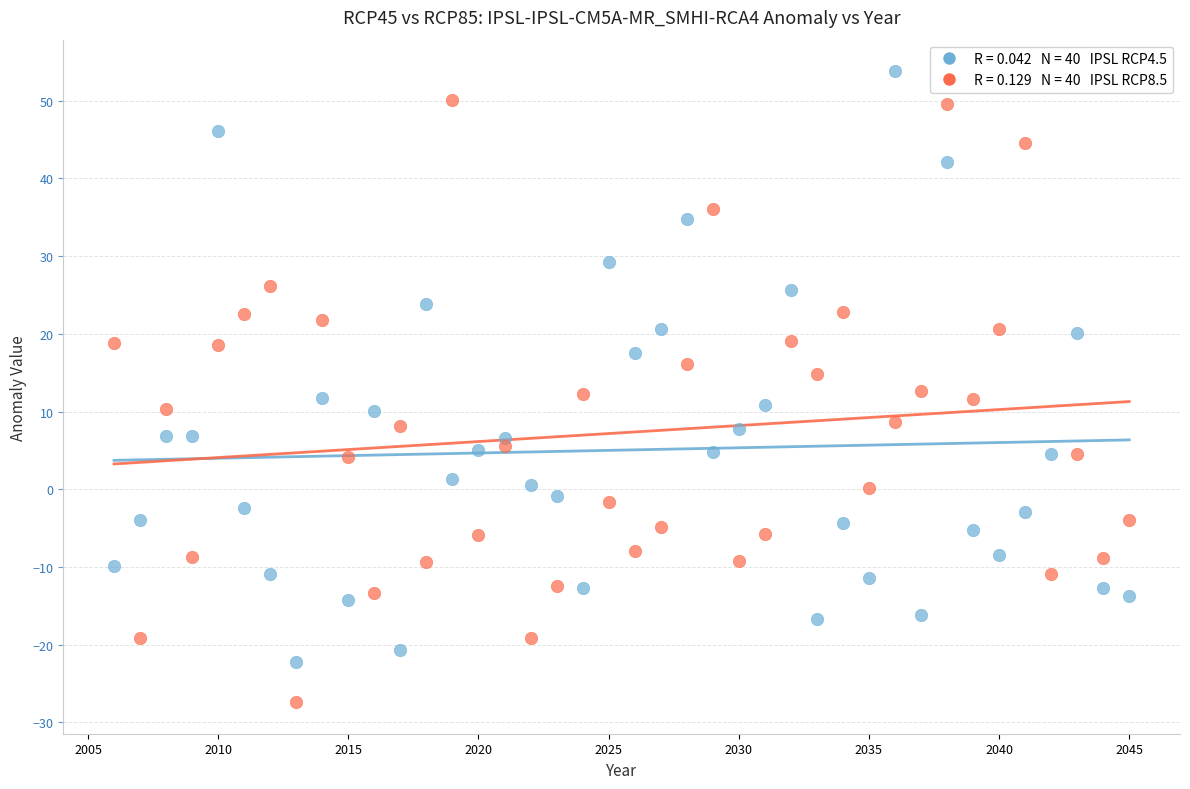

Across all data points, what is the range of Y values (max minus min)?

81.2